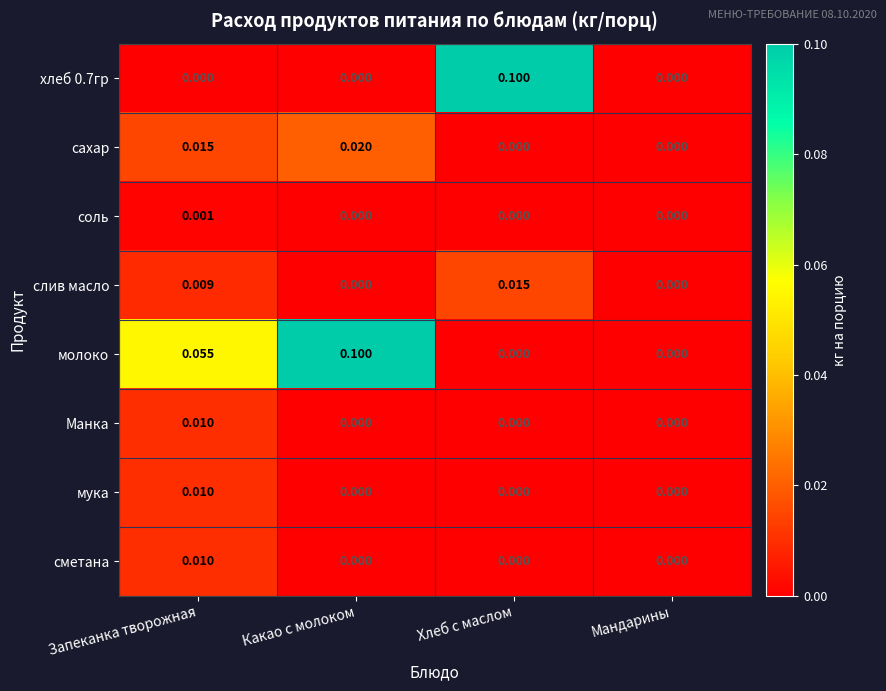

At which category is the sum across all series the highest?

Какао с молоком